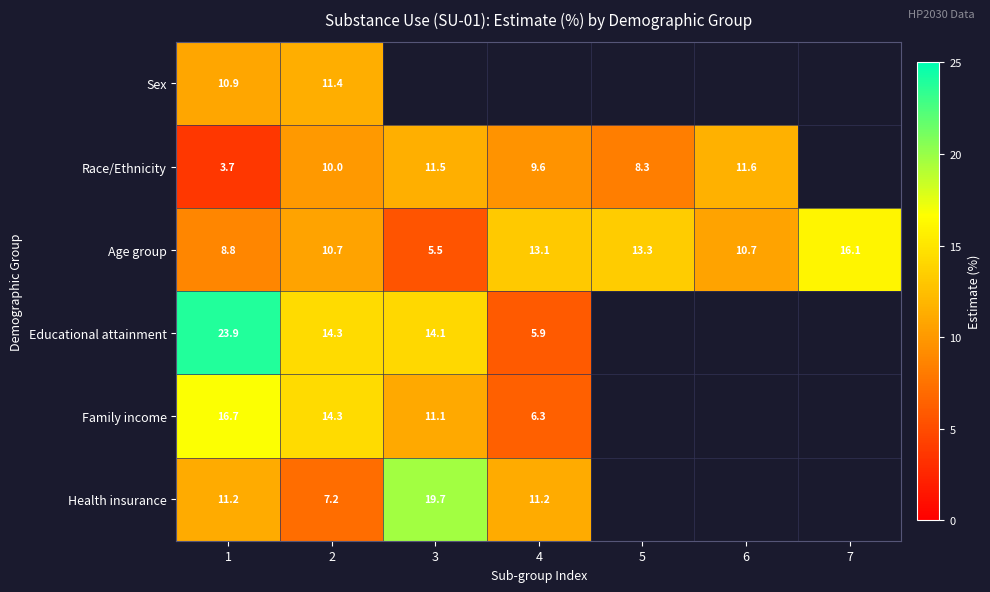

What is the approximate value of Age group at 4?

13.1